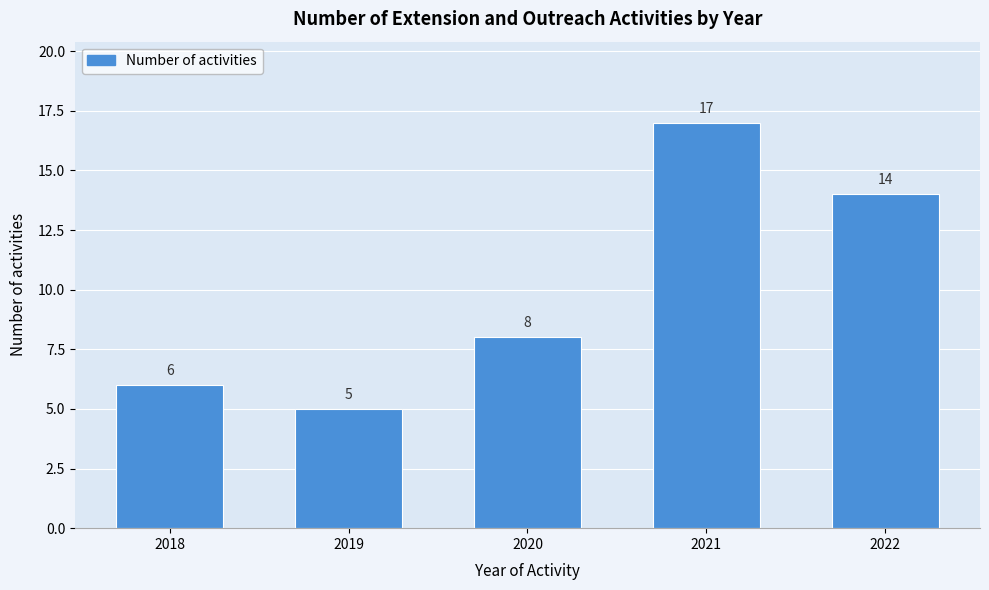

Reading right to left, list all the values displayed in this chart.

14	17	8	5	6